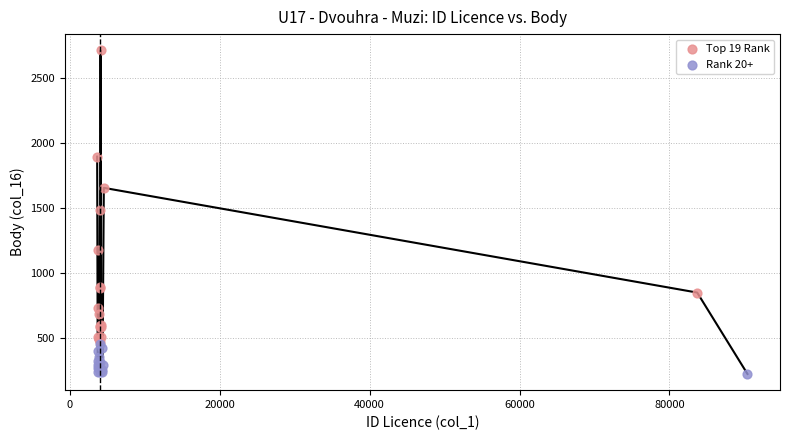

Which series has the largest Y range (max minus min)?

Top 19 Rank